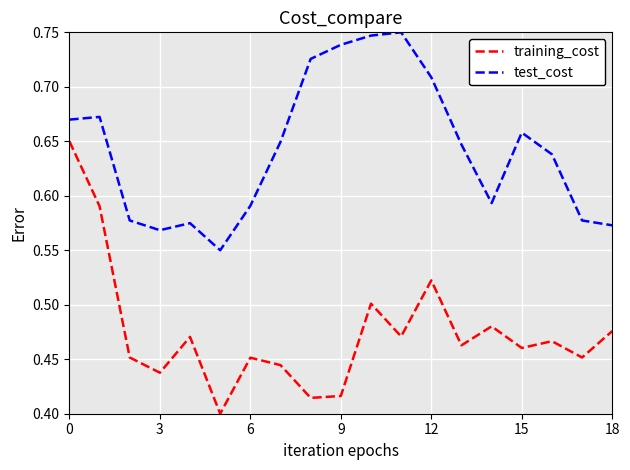

How many lines are shown in the chart?

2